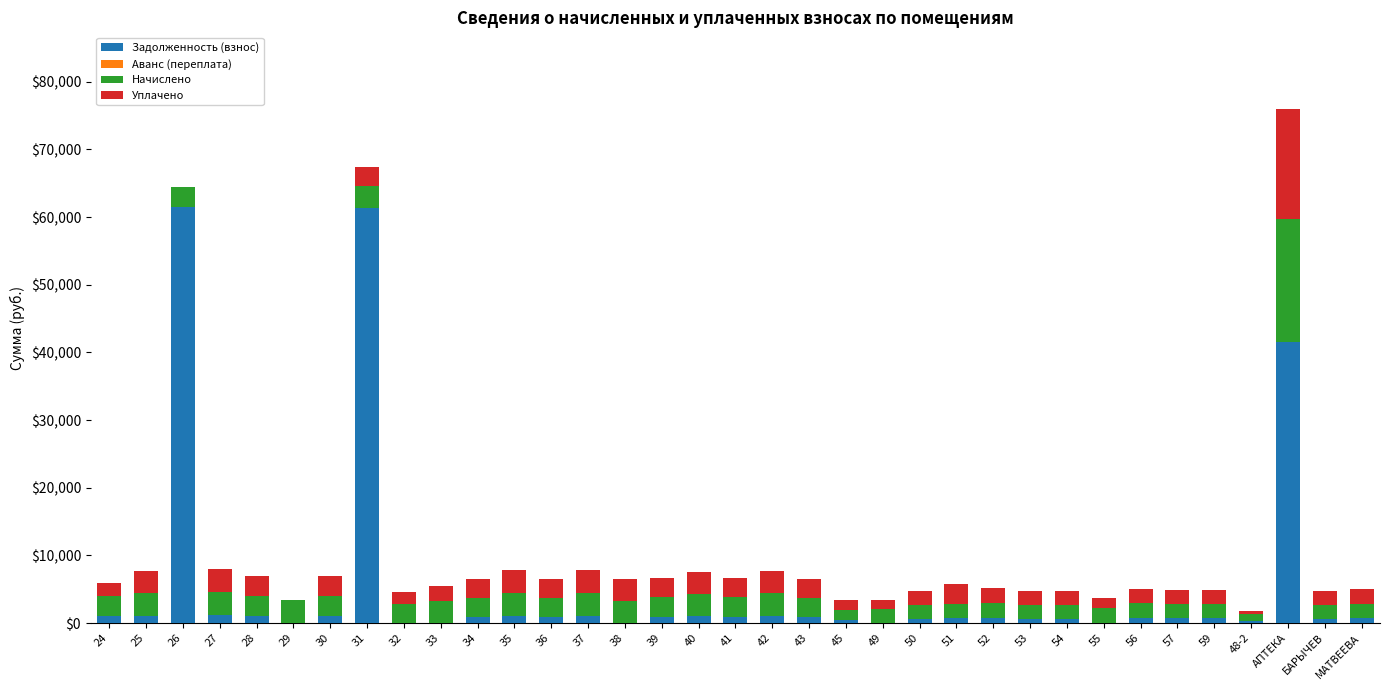

At which category is the sum across all series the highest?

АПТЕКА